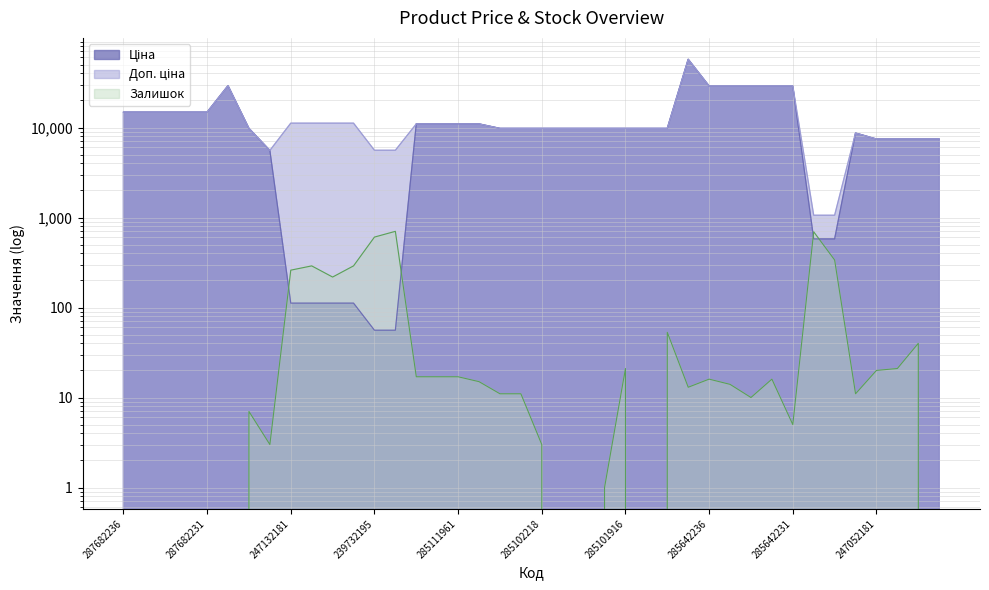

What is the sum of the Доп. ціна values at 285642236 and 285112217?

39866.1